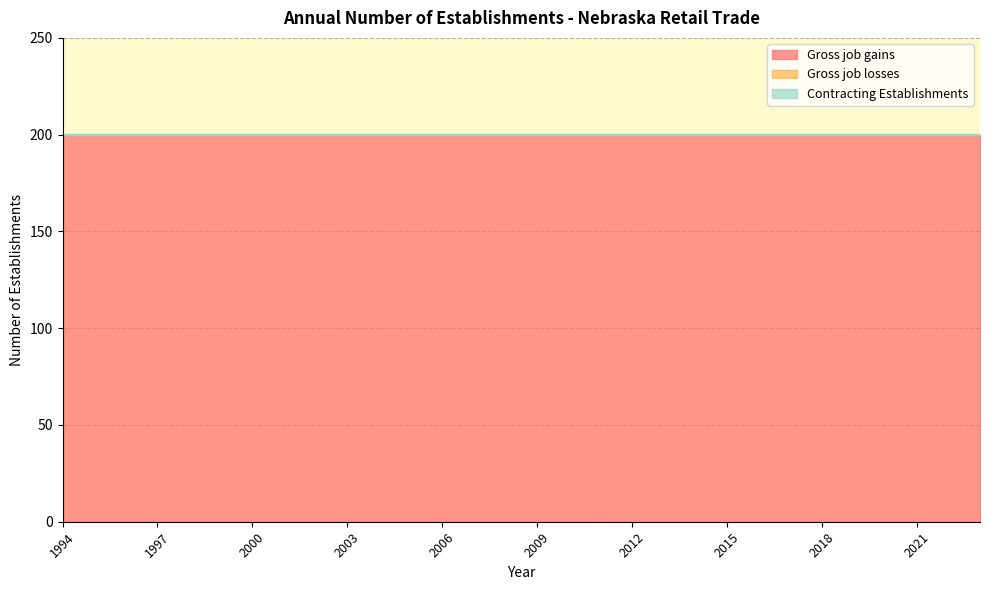

What is the value of the Gross job gains point at the 1st from the left?

200